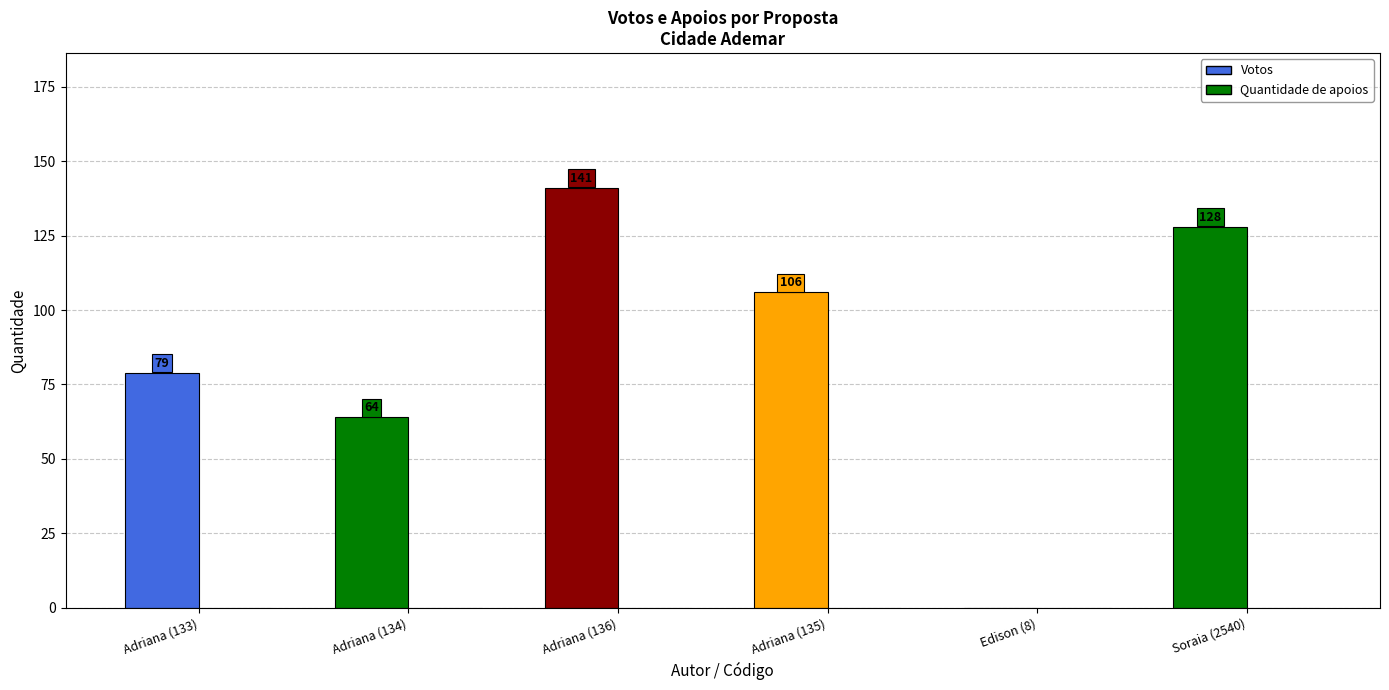

How many values are above zero?

5